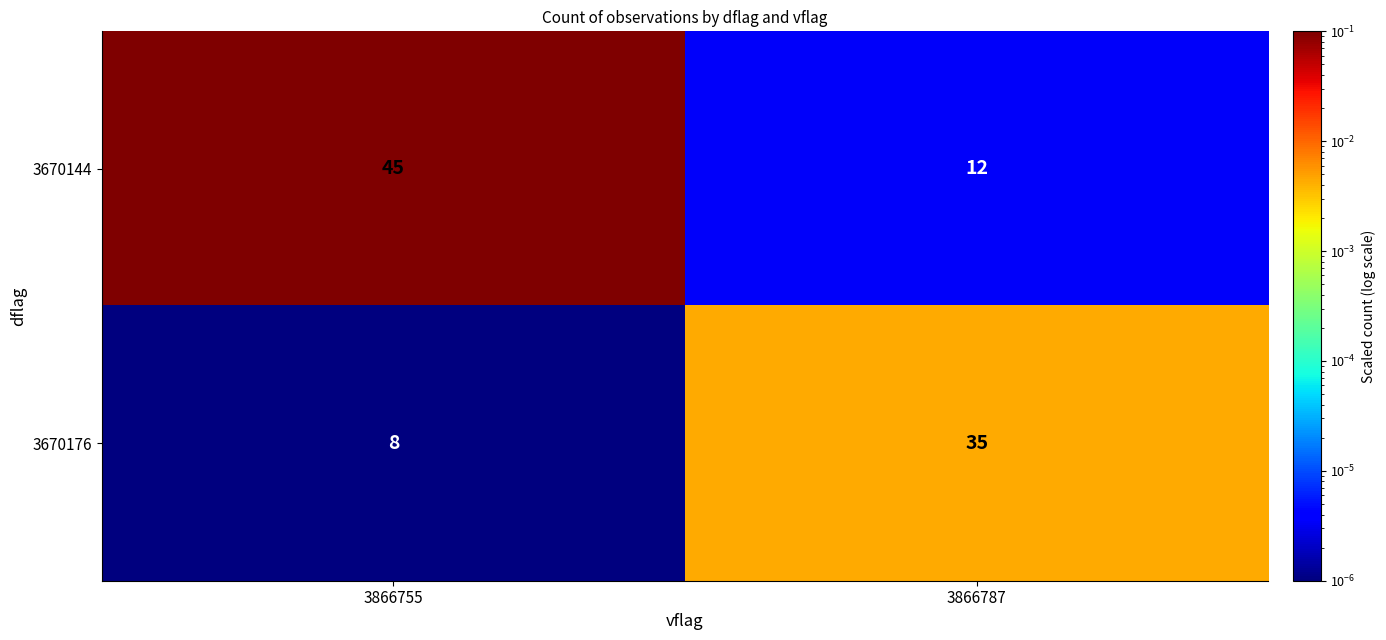

Reading right to left, what are all the values shown in this chart?

3670144: 12	45
3670176: 35	8